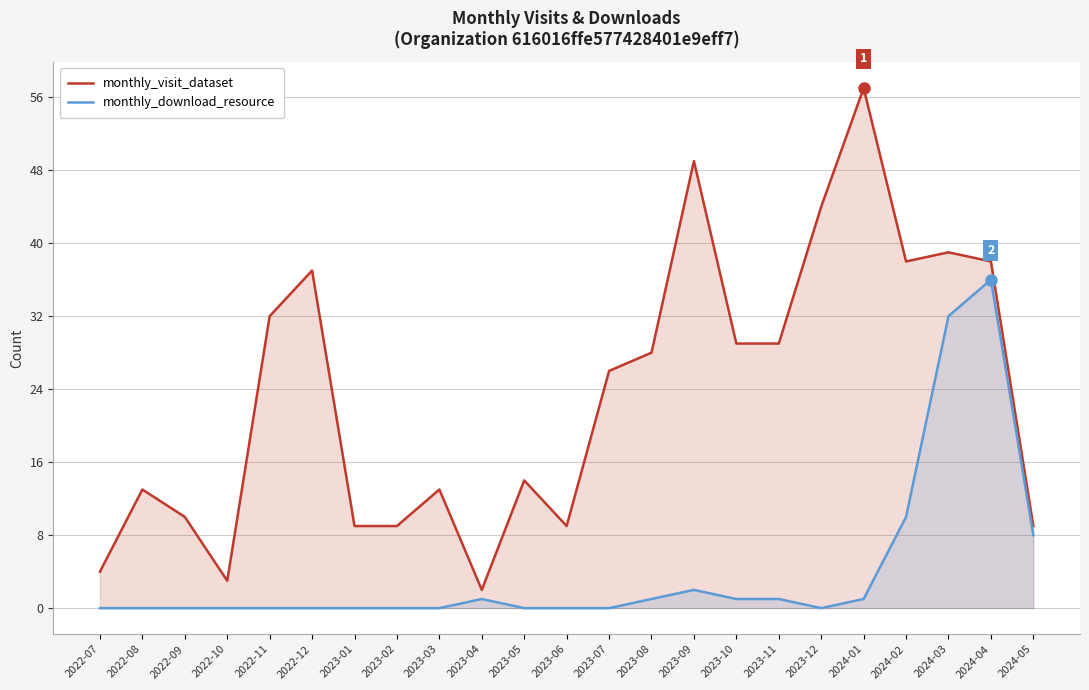

What is the difference between the monthly_download_resource values at 2023-10 and 2022-12?

1